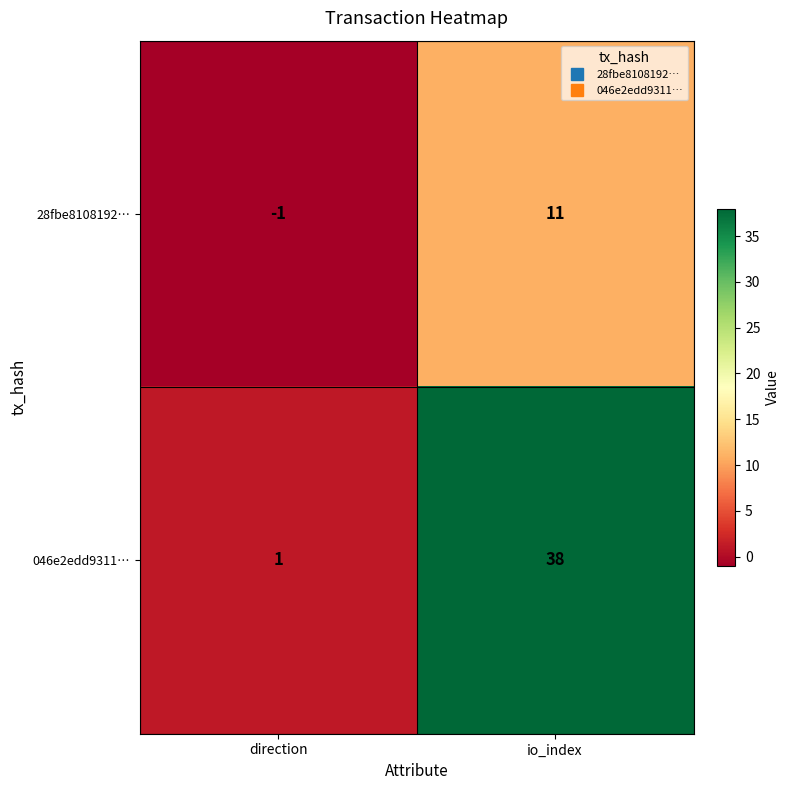

How many categories are shown in the chart?

2